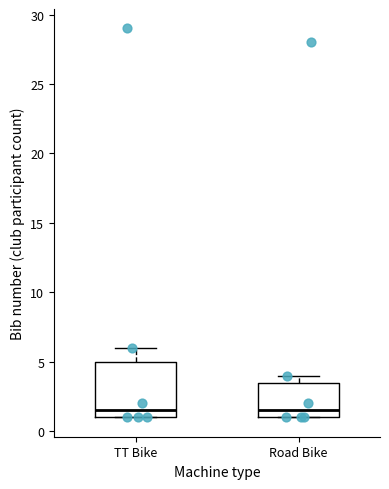

Reading left to right, transcribe this box plot: for each box, give where its median line is, the range the box spans, and where its two whiskers end, as read against the y-axis. The values are not printed on the chart, so give them approximately, as read against the axis.

TT Bike: median 1.5, box 1.0 to 5.0, whiskers 1.0 to 6.0
Road Bike: median 1.5, box 1.0 to 3.5, whiskers 1.0 to 4.0